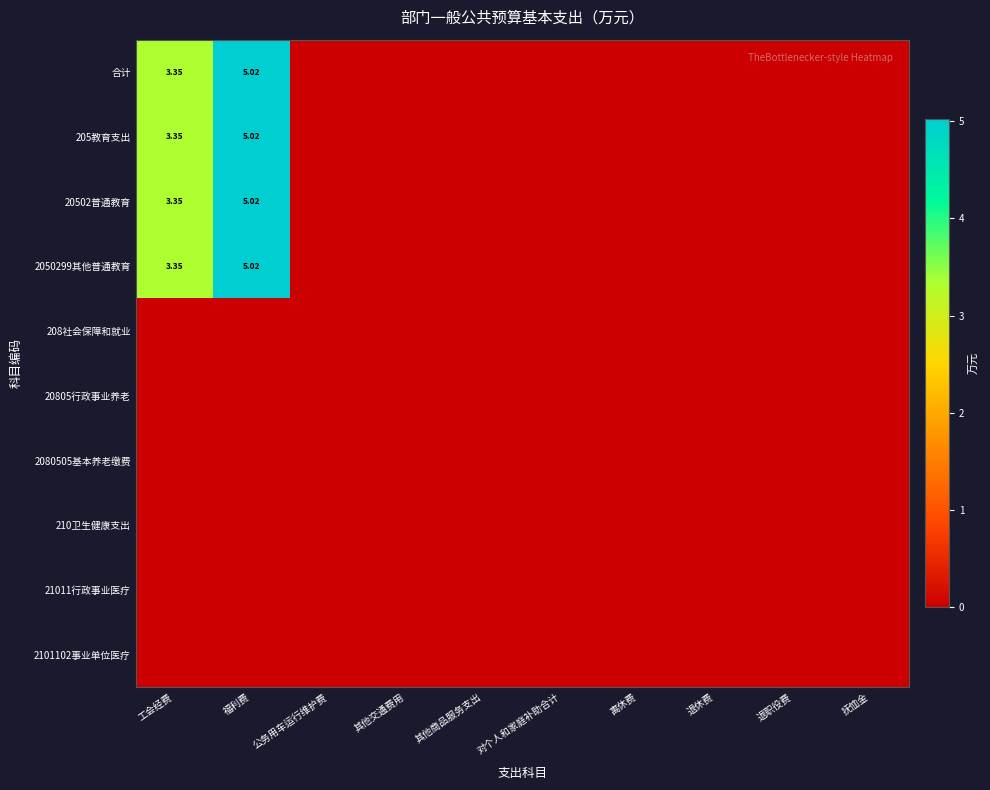

What is the sum of the 合计 values at 福利费 and 工会经费?

8.4